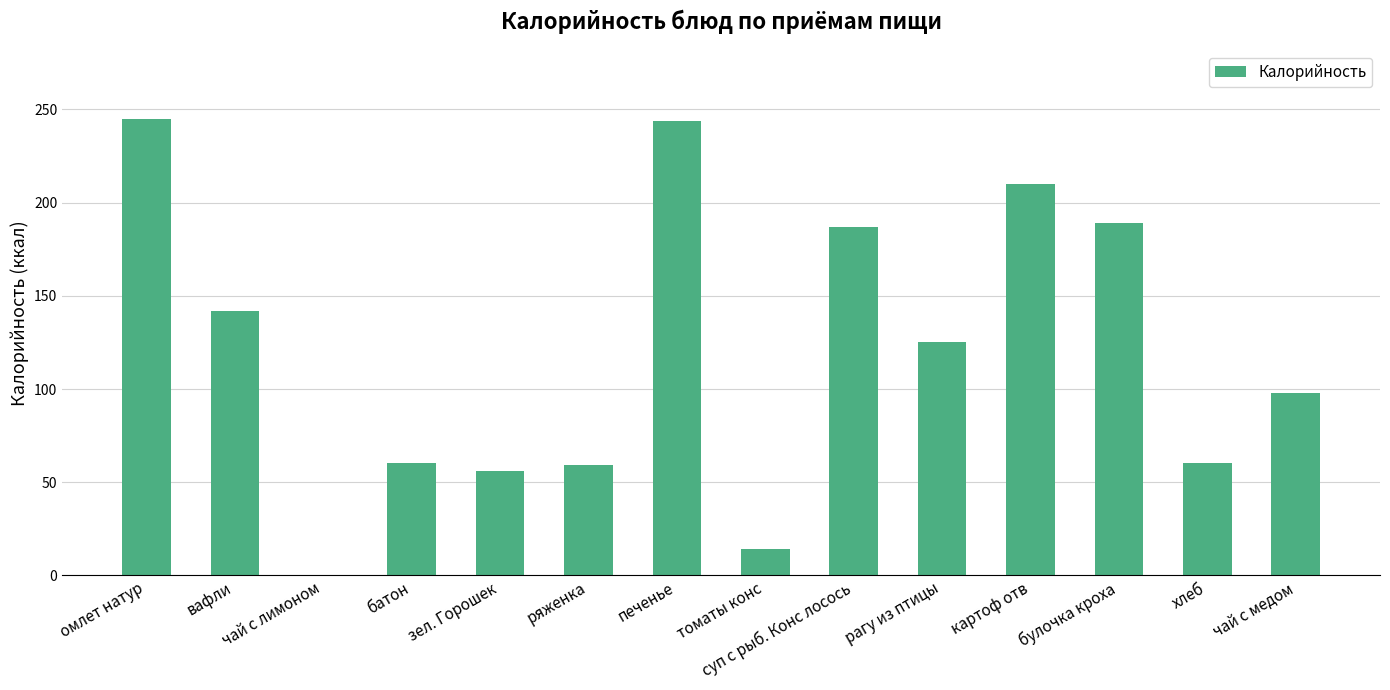

How many series are shown in this chart?

1